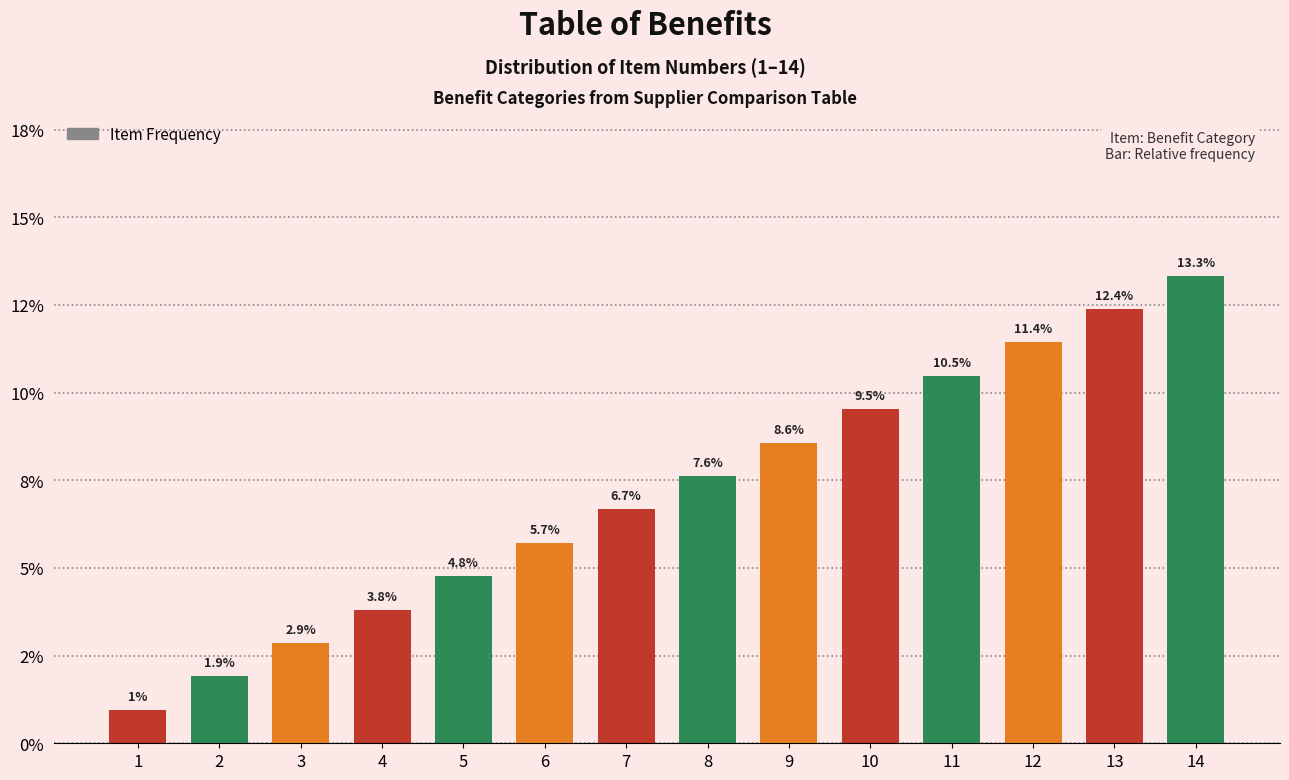

Does the chart contain any negative values?

No